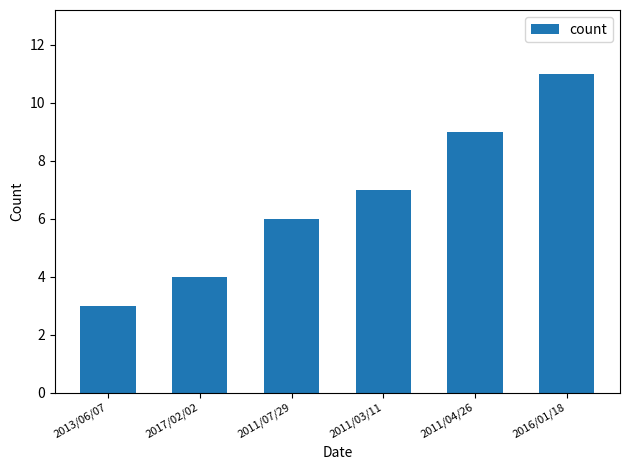

What is the average value?

7